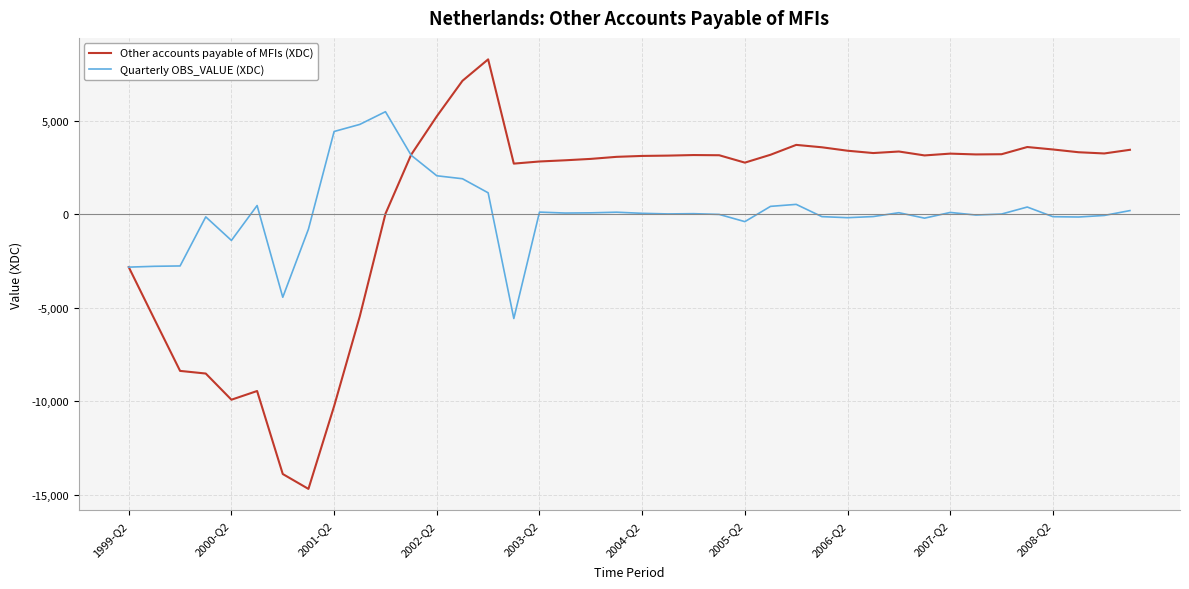

Which series has the widest spread of values?

Other accounts payable of MFIs (XDC)